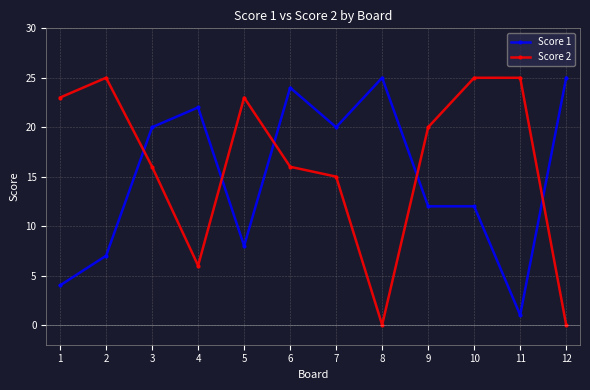

Read the Score 2 value at 3.

16